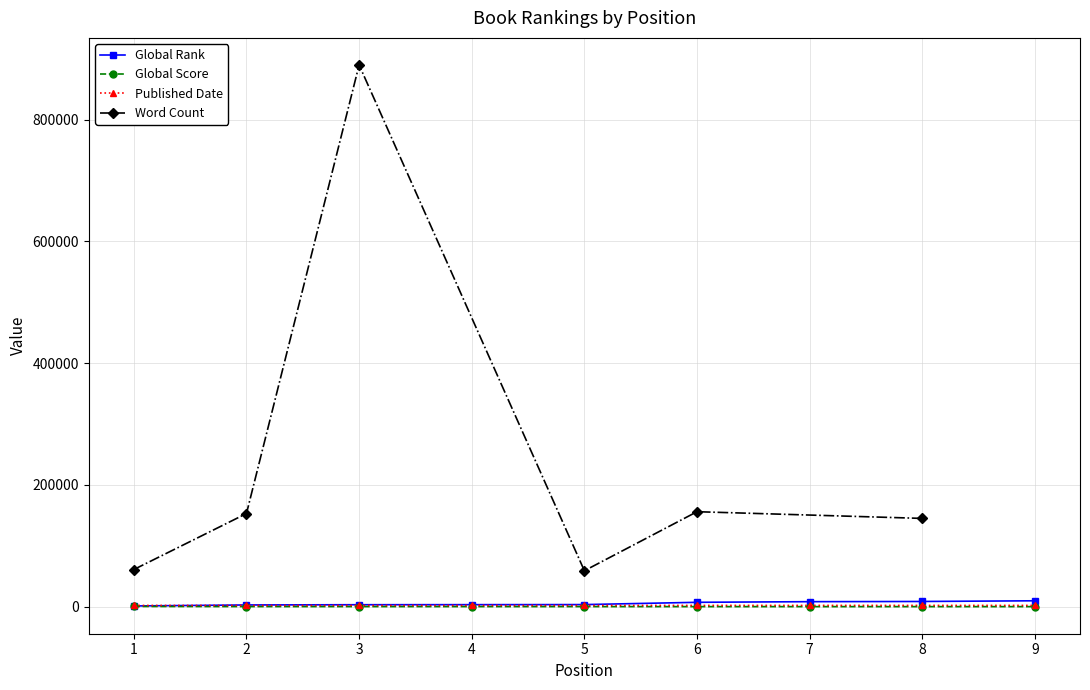

How many data points in Published Date are less than 2007?

4